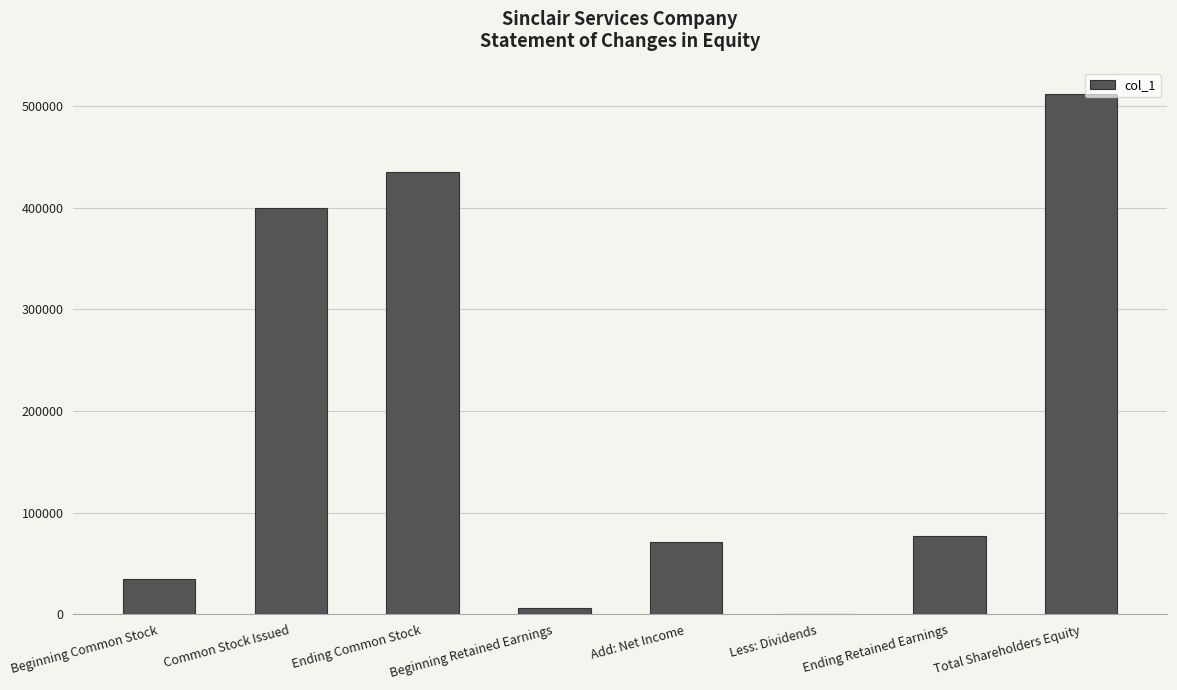

What is the sum of all values?

1535820